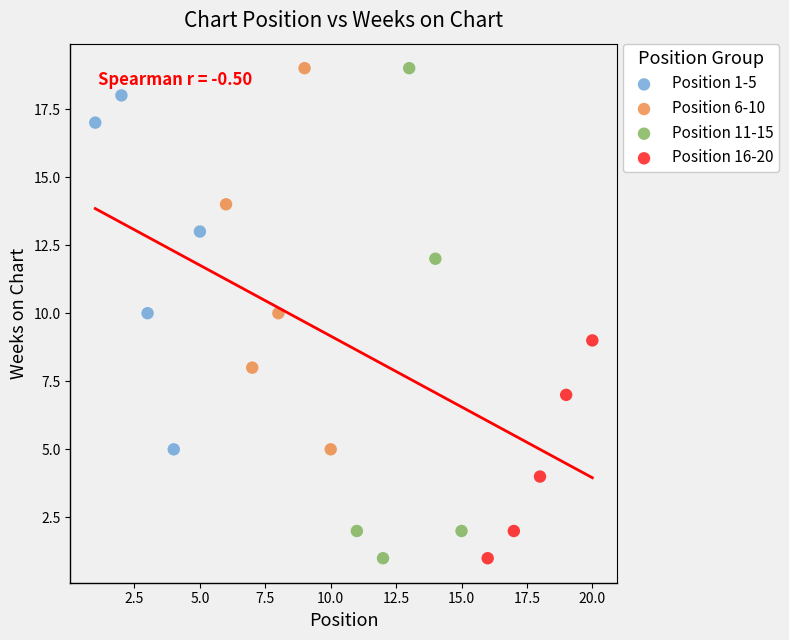

What are all the series names shown in the legend?

Position 1-5, Position 6-10, Position 11-15, Position 16-20